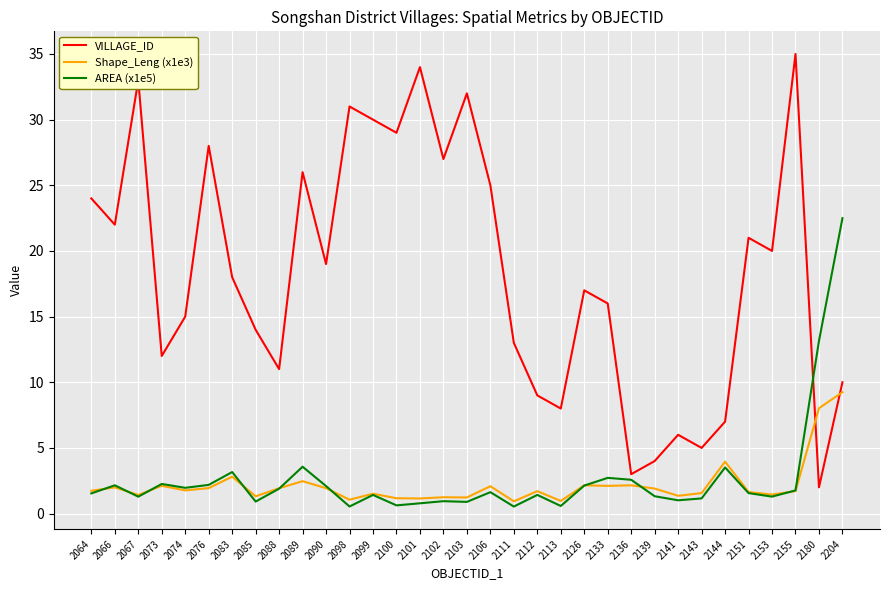

True or false: Shape_Leng (x1e3) and VILLAGE_ID intersect in this chart.

True